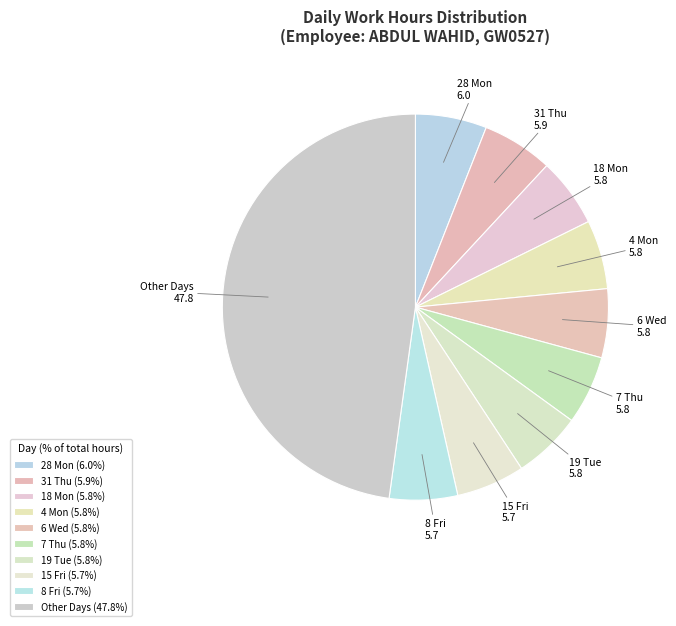

Between 18 Mon and Other Days, which is larger?

Other Days